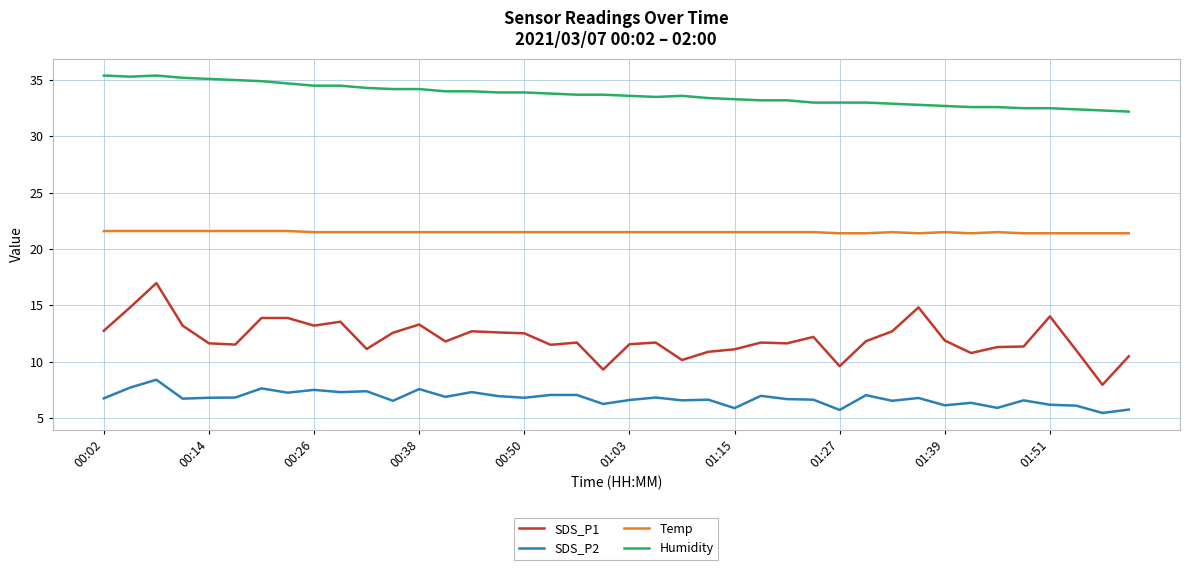

Count the number of categories in the chart.

40